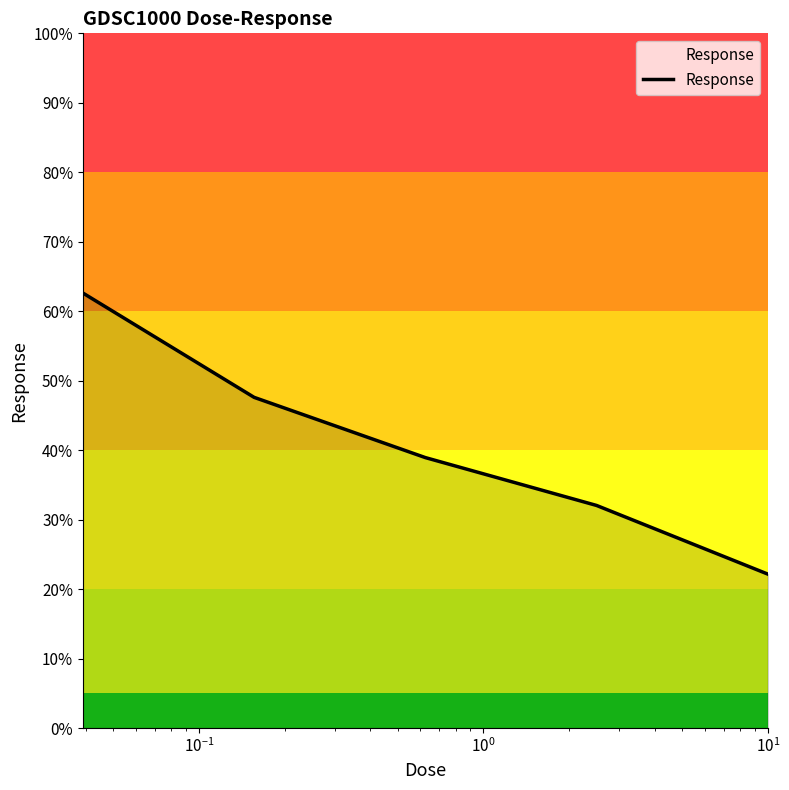

How many values exceed 38?

3